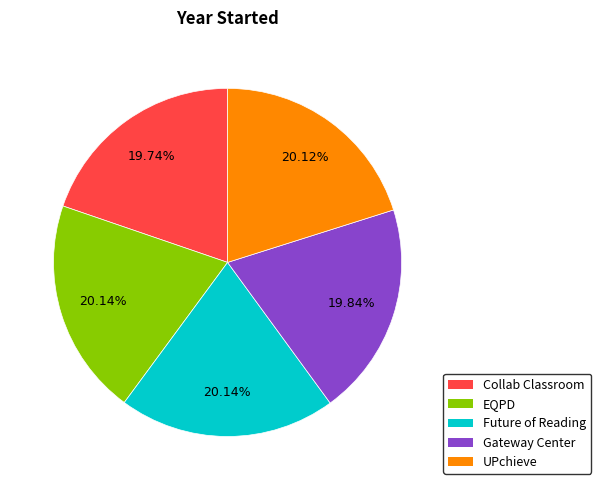

Count the number of slices in the pie.

5